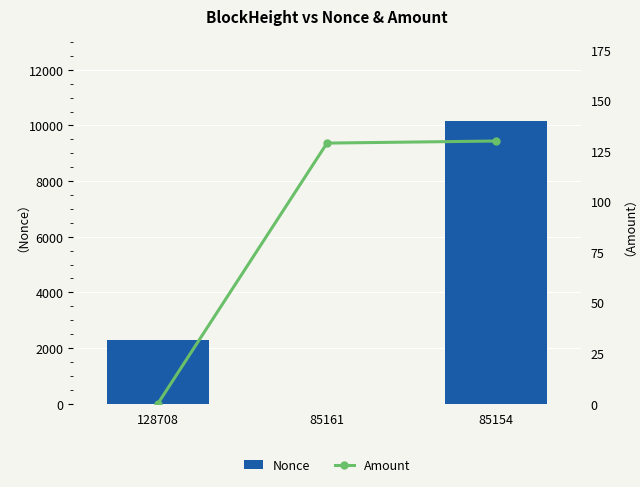

Count the number of data series in this chart.

2